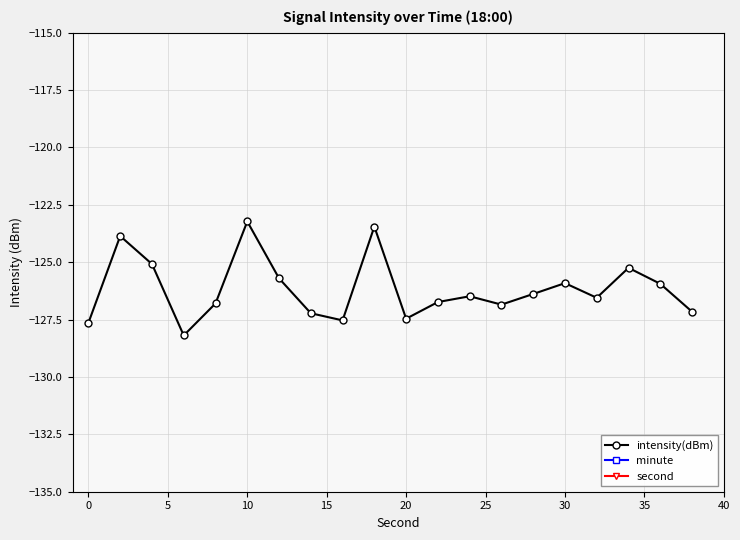

How many interior local valleys does the intensity(dBm) series have?

5